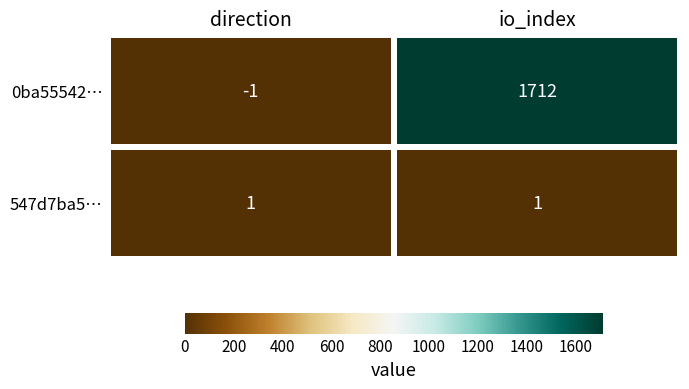

What is the spread (max minus min) of values at io_index?

1711